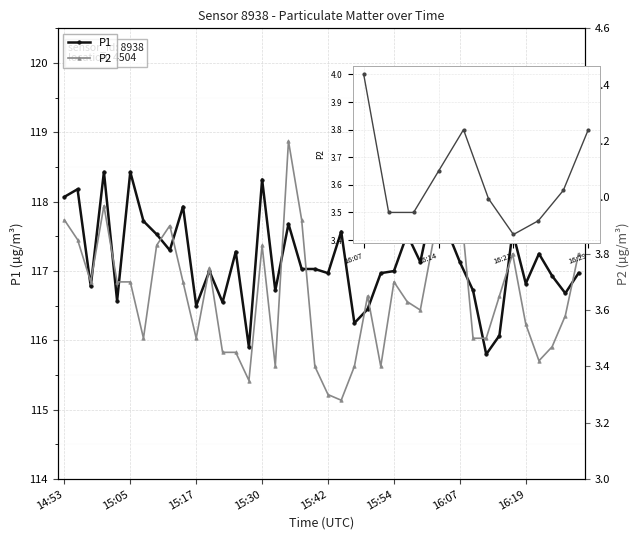

Is it true that P1 equals 117.6 at 16:04?

True